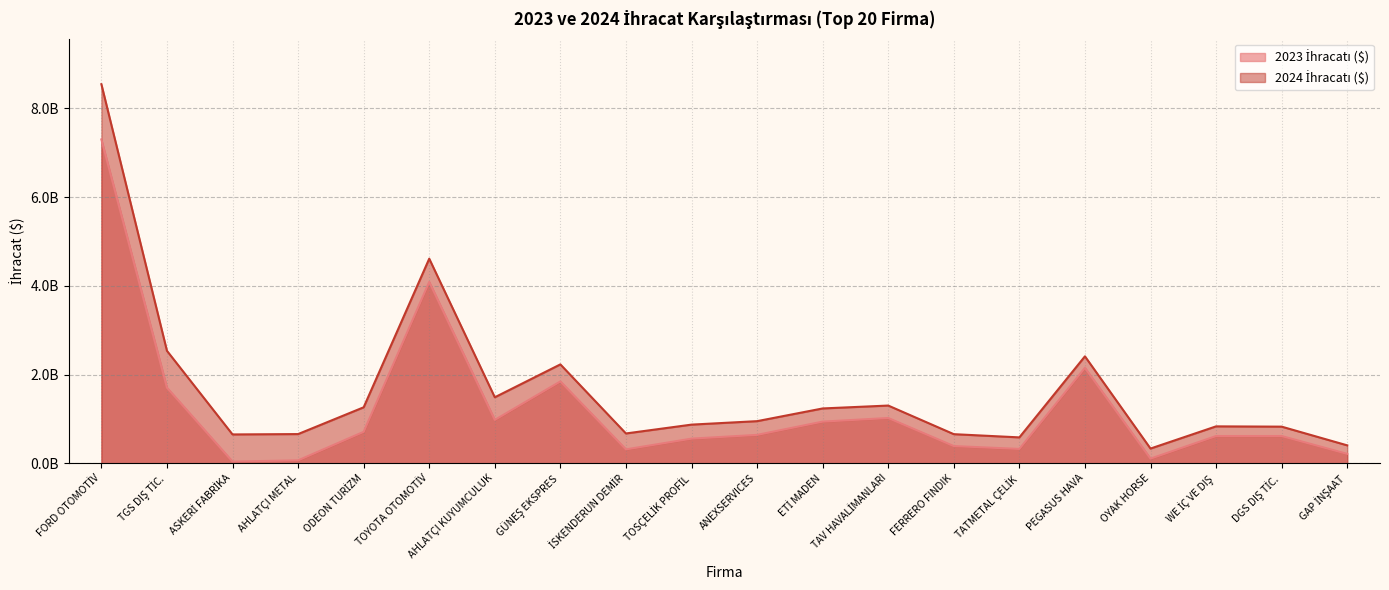

Does the chart display data point markers on the line(s)?

No